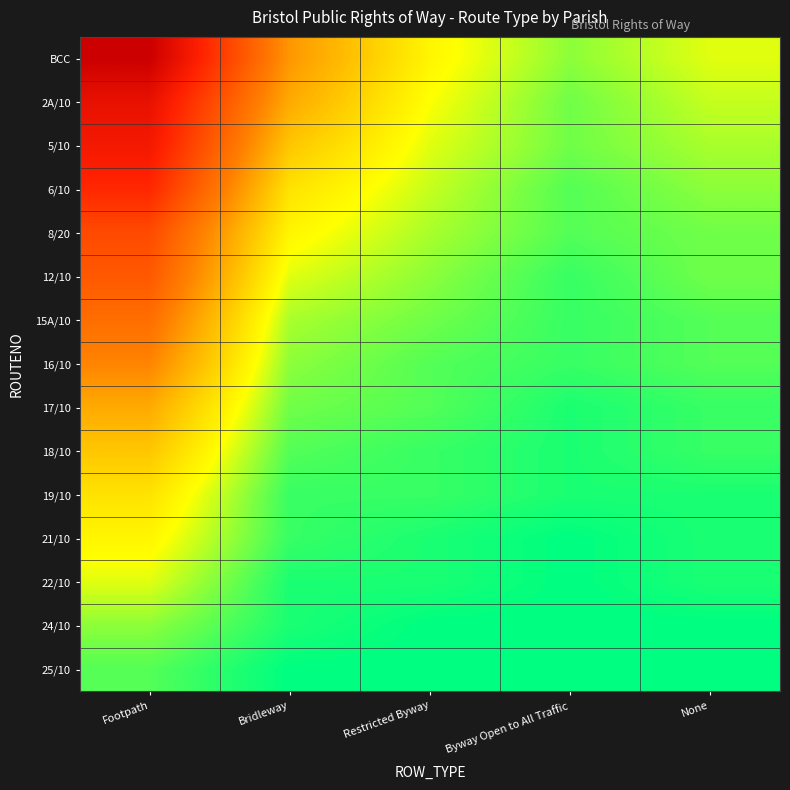

Reading left to right, list all the values displayed in this chart.

BCC: Footpath=45	Bridleway=20	Restricted Byway=10	Byway Open to All Traffic=5	None=8
2A/10: Footpath=40	Bridleway=18	Restricted Byway=9	Byway Open to All Traffic=4	None=7
5/10: Footpath=38	Bridleway=15	Restricted Byway=8	Byway Open to All Traffic=4	None=6
6/10: Footpath=35	Bridleway=12	Restricted Byway=7	Byway Open to All Traffic=3	None=5
8/20: Footpath=30	Bridleway=10	Restricted Byway=6	Byway Open to All Traffic=3	None=4
12/10: Footpath=28	Bridleway=8	Restricted Byway=5	Byway Open to All Traffic=2	None=4
15A/10: Footpath=25	Bridleway=6	Restricted Byway=4	Byway Open to All Traffic=2	None=3
16/10: Footpath=22	Bridleway=5	Restricted Byway=3	Byway Open to All Traffic=2	None=3
17/10: Footpath=18	Bridleway=4	Restricted Byway=3	Byway Open to All Traffic=1	None=2
18/10: Footpath=15	Bridleway=3	Restricted Byway=2	Byway Open to All Traffic=1	None=2
19/10: Footpath=12	Bridleway=2	Restricted Byway=2	Byway Open to All Traffic=1	None=1
21/10: Footpath=10	Bridleway=2	Restricted Byway=1	Byway Open to All Traffic=0	None=1
22/10: Footpath=8	Bridleway=1	Restricted Byway=1	Byway Open to All Traffic=0	None=1
24/10: Footpath=5	Bridleway=1	Restricted Byway=0	Byway Open to All Traffic=0	None=0
25/10: Footpath=3	Bridleway=0	Restricted Byway=0	Byway Open to All Traffic=0	None=0